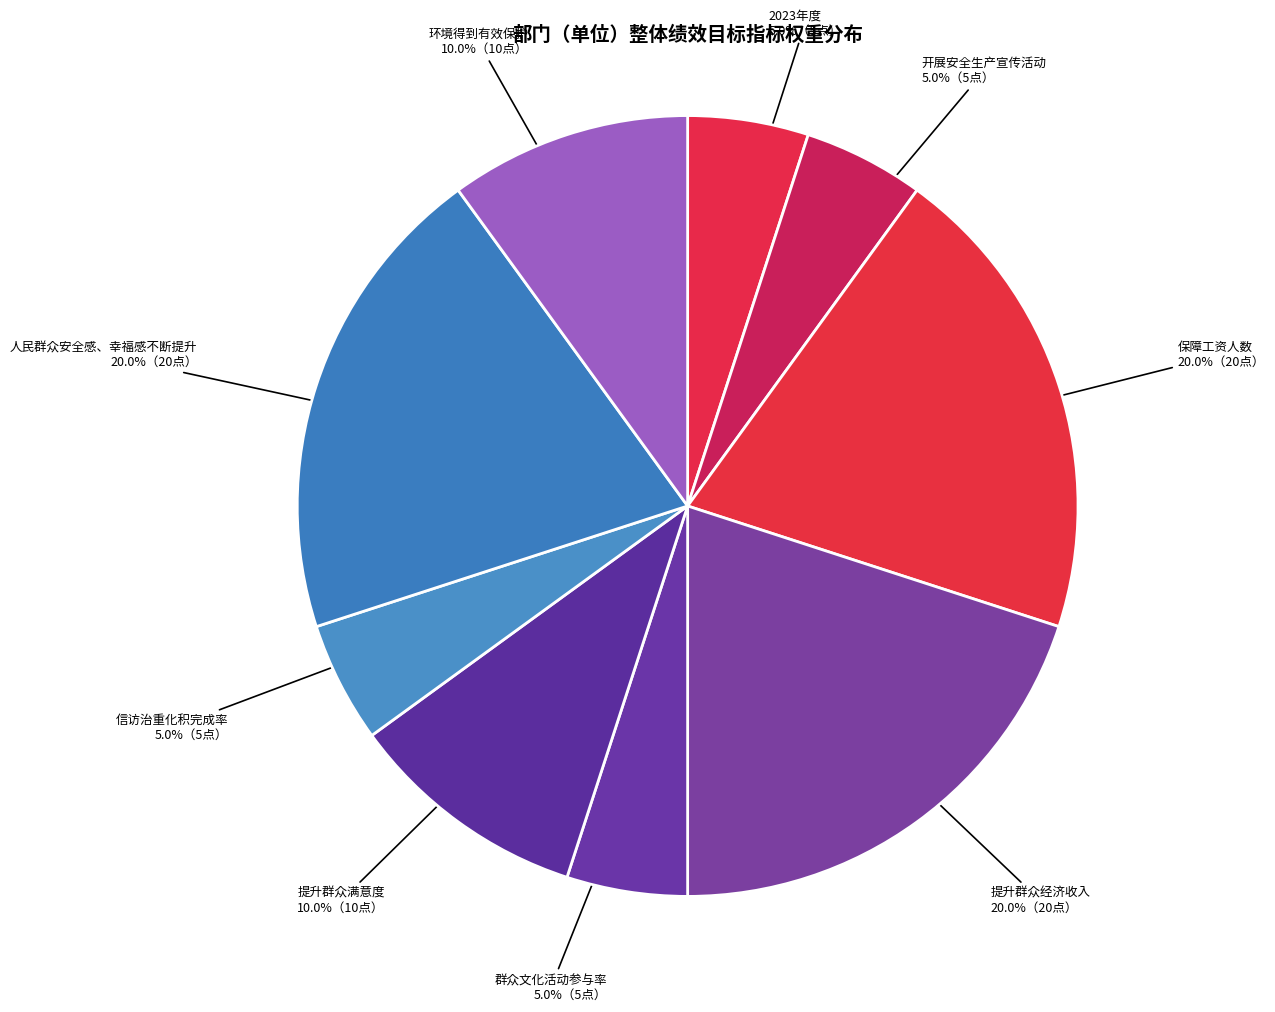

Combined, do 开展安全生产宣传活动 and 提升群众经济收入 account for over 50%?

No